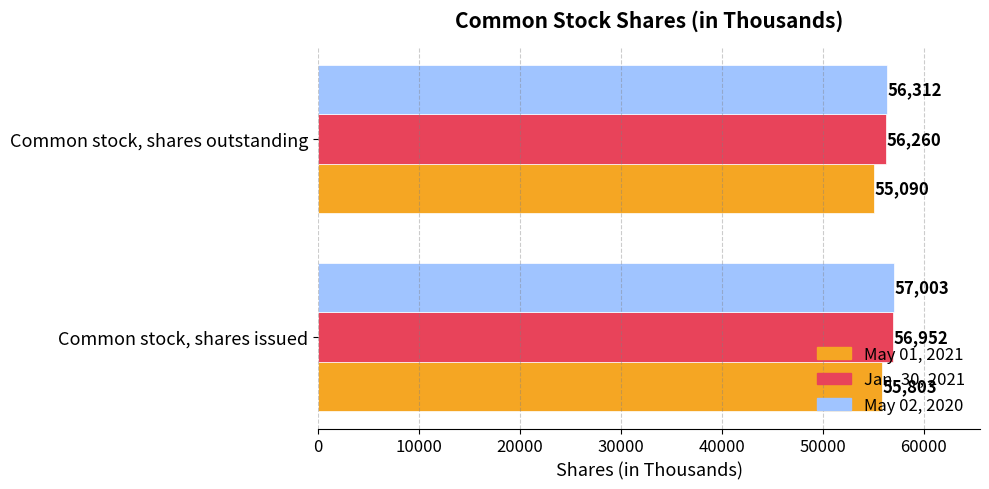

What are all the series names shown in the legend?

May 01, 2021, Jan. 30, 2021, May 02, 2020